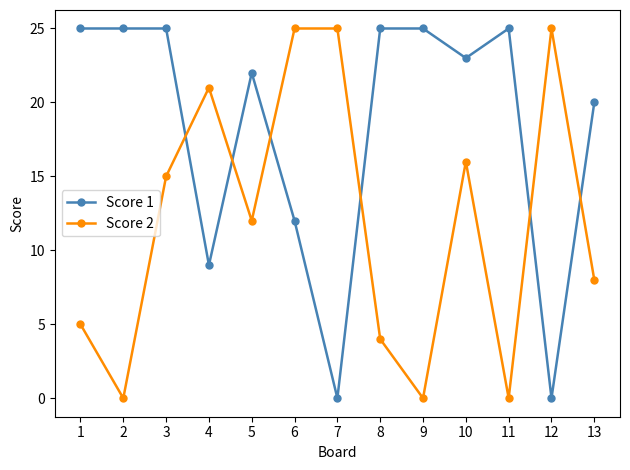

What is the difference between the maximum and second lowest values in the Score 1 series?

25